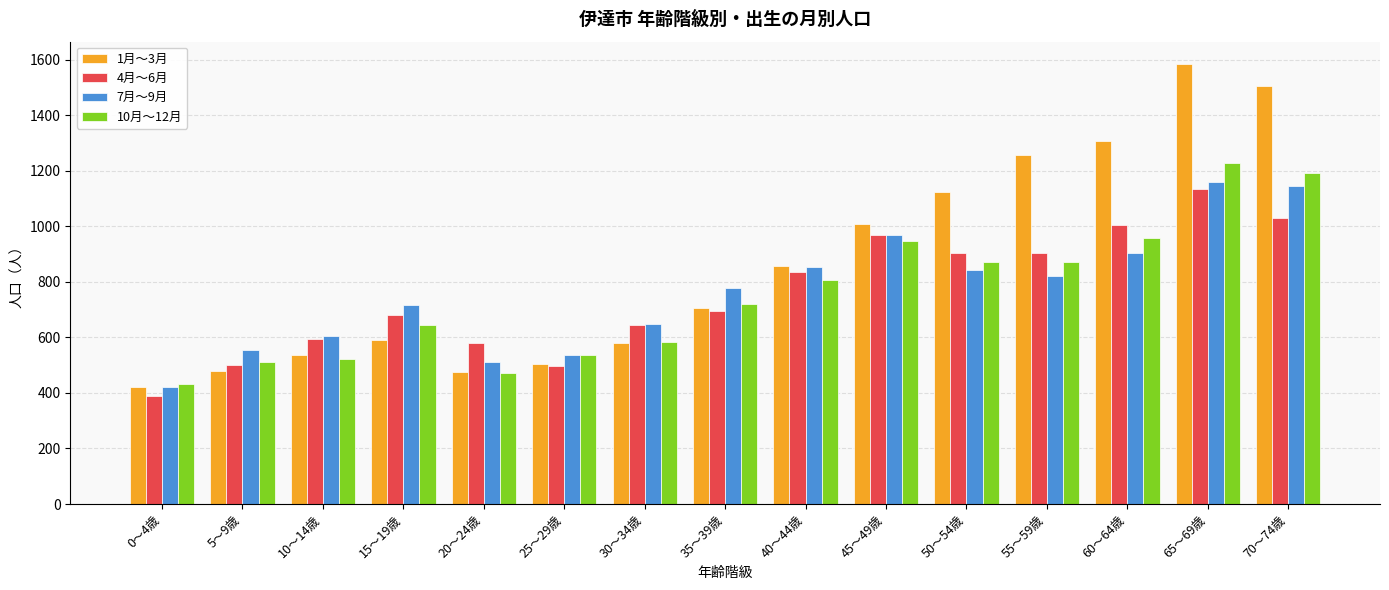

Which series has the largest total across all categories?

1月～3月